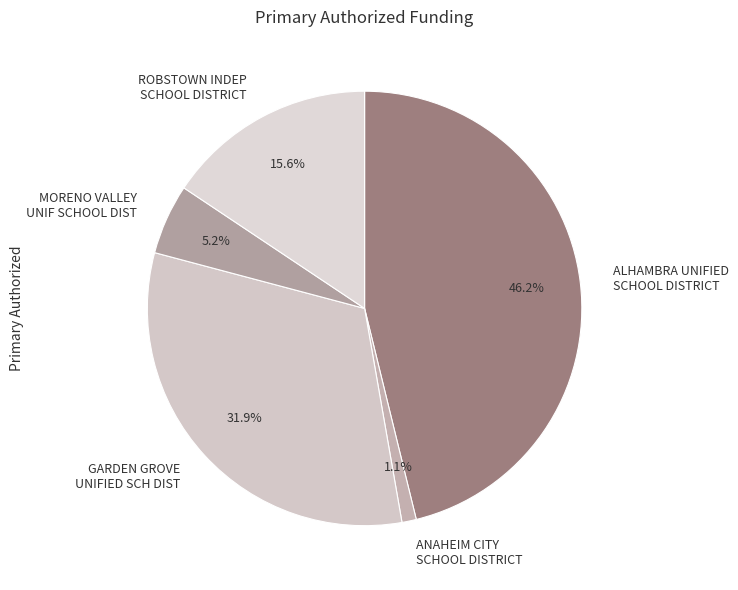

Combined, what portion of the pie is MORENO VALLEY UNIF SCHOOL DIST and GARDEN GROVE UNIFIED SCH DIST?

37.1%